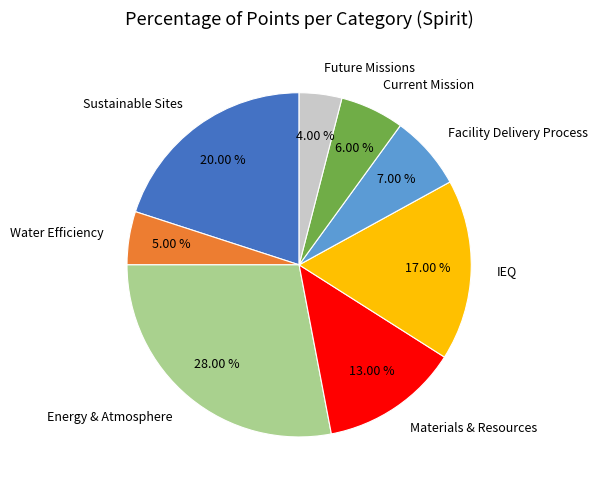

How many slices are in this pie chart?

8